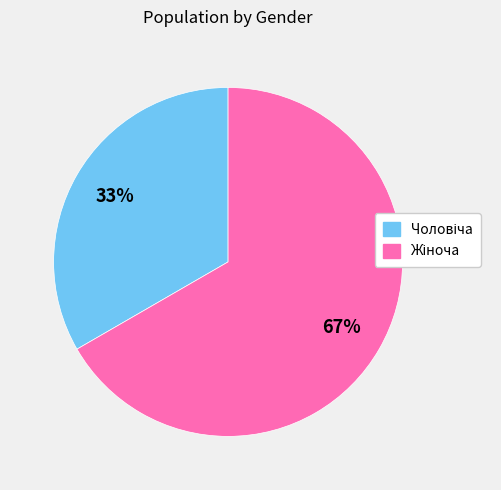

To the nearest percent, what is the average slice percentage?

50%